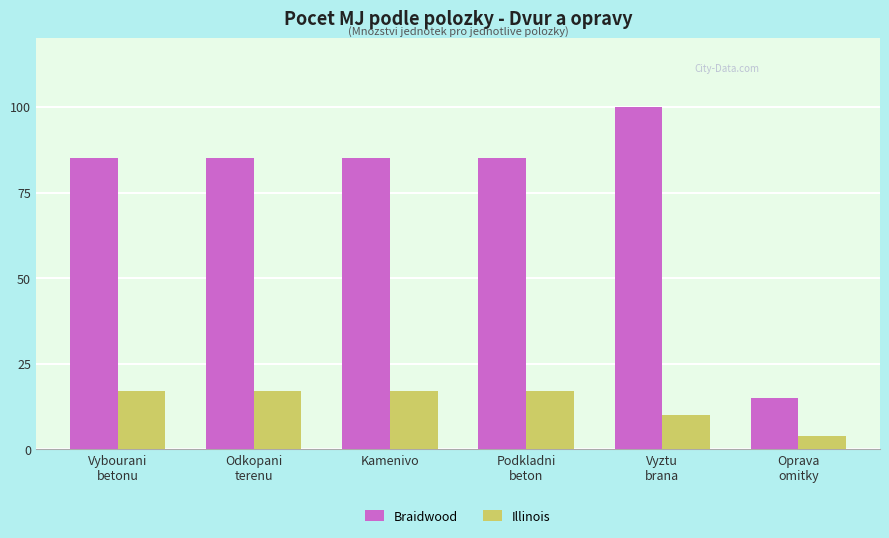

Reading left to right, list all the values displayed in this chart.

Braidwood: 85	85	85	85	100	15
Illinois: 17	17	17	17	10	4